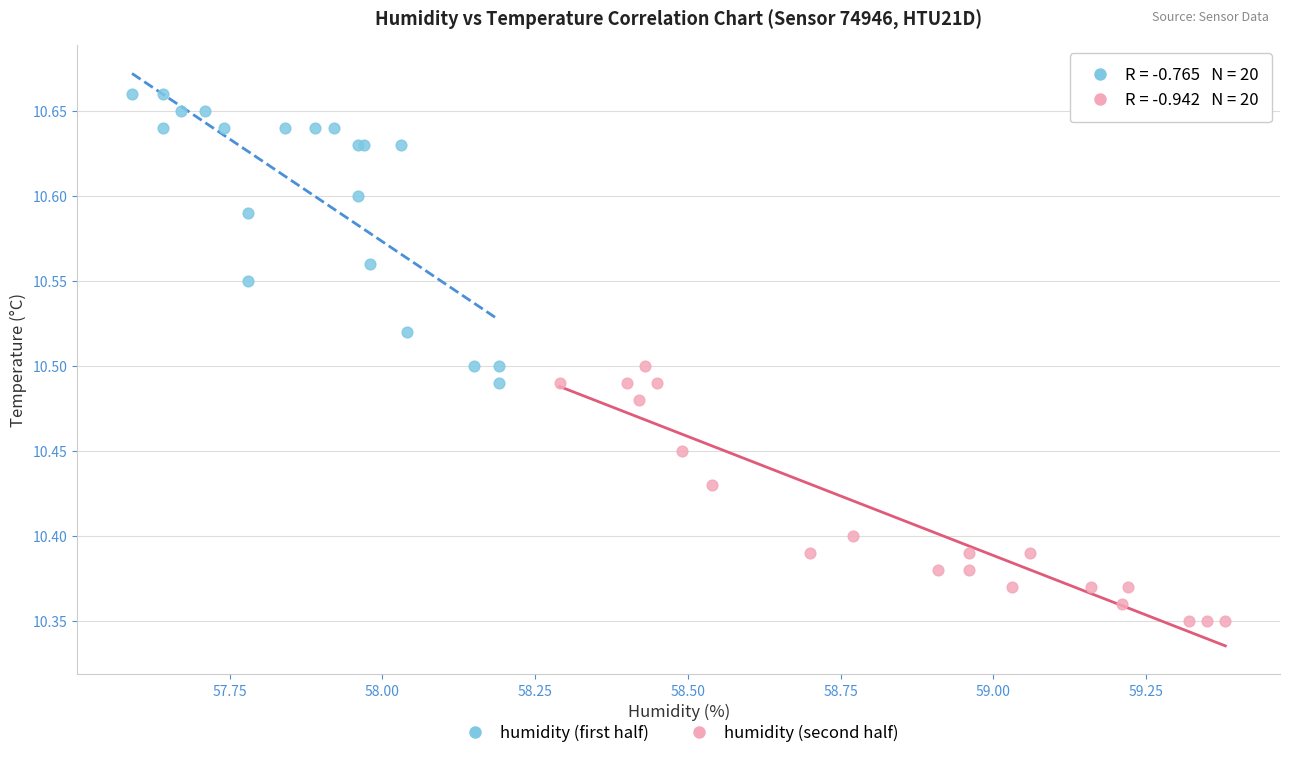

What are all the series names shown in the legend?

humidity (first half), humidity (second half)